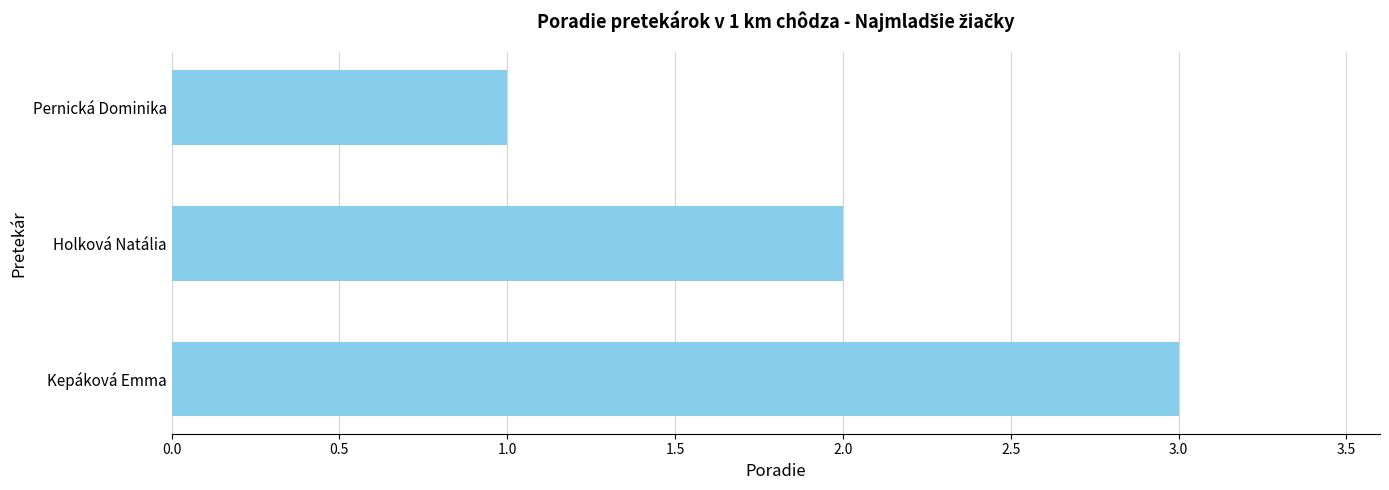

Where is the data nearest to the value 2?

Holková Natália